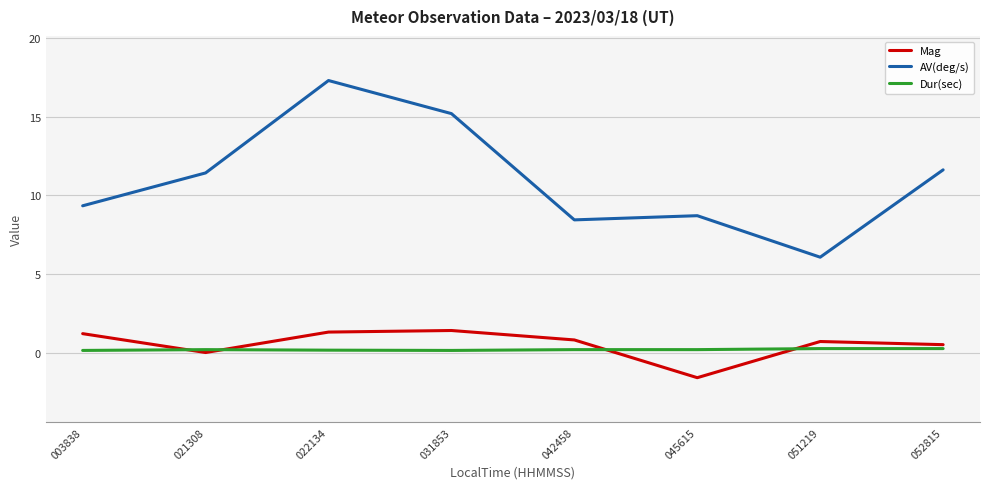

At which label does Mag reach its minimum?

045615